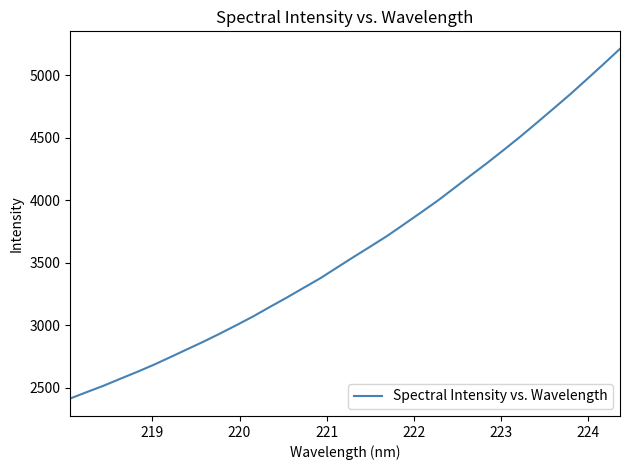

What is the difference between the maximum and minimum values?

2800.1